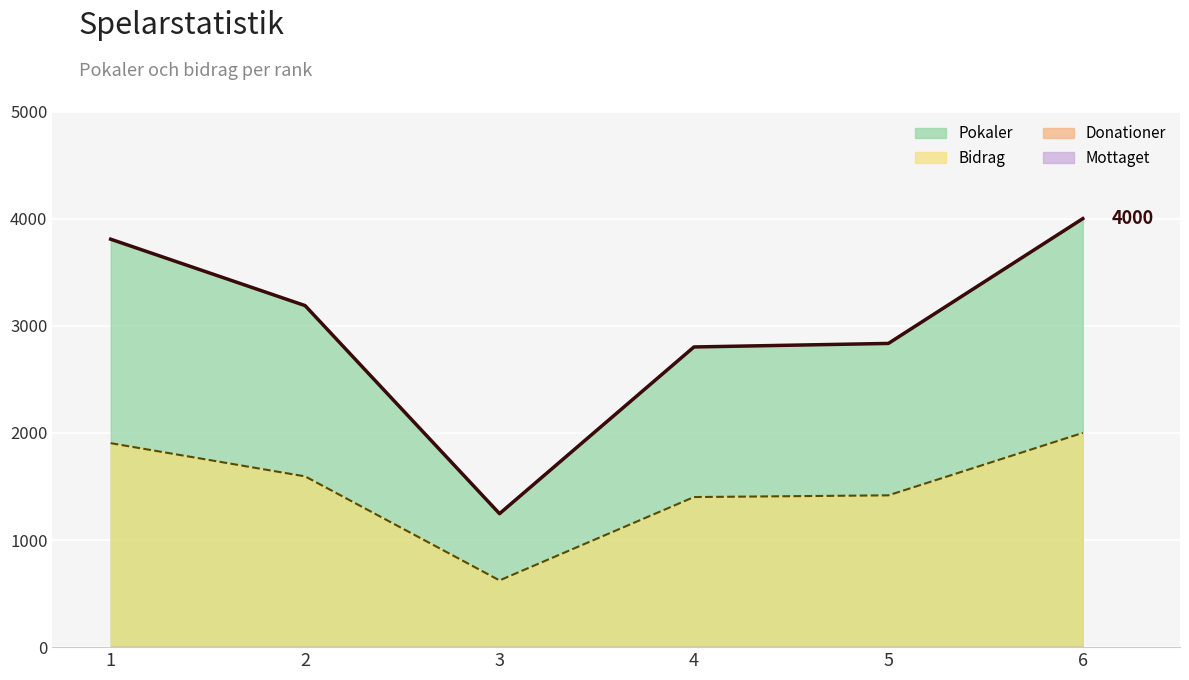

What is the difference between the maximum and minimum values in the Bidrag series?

1377